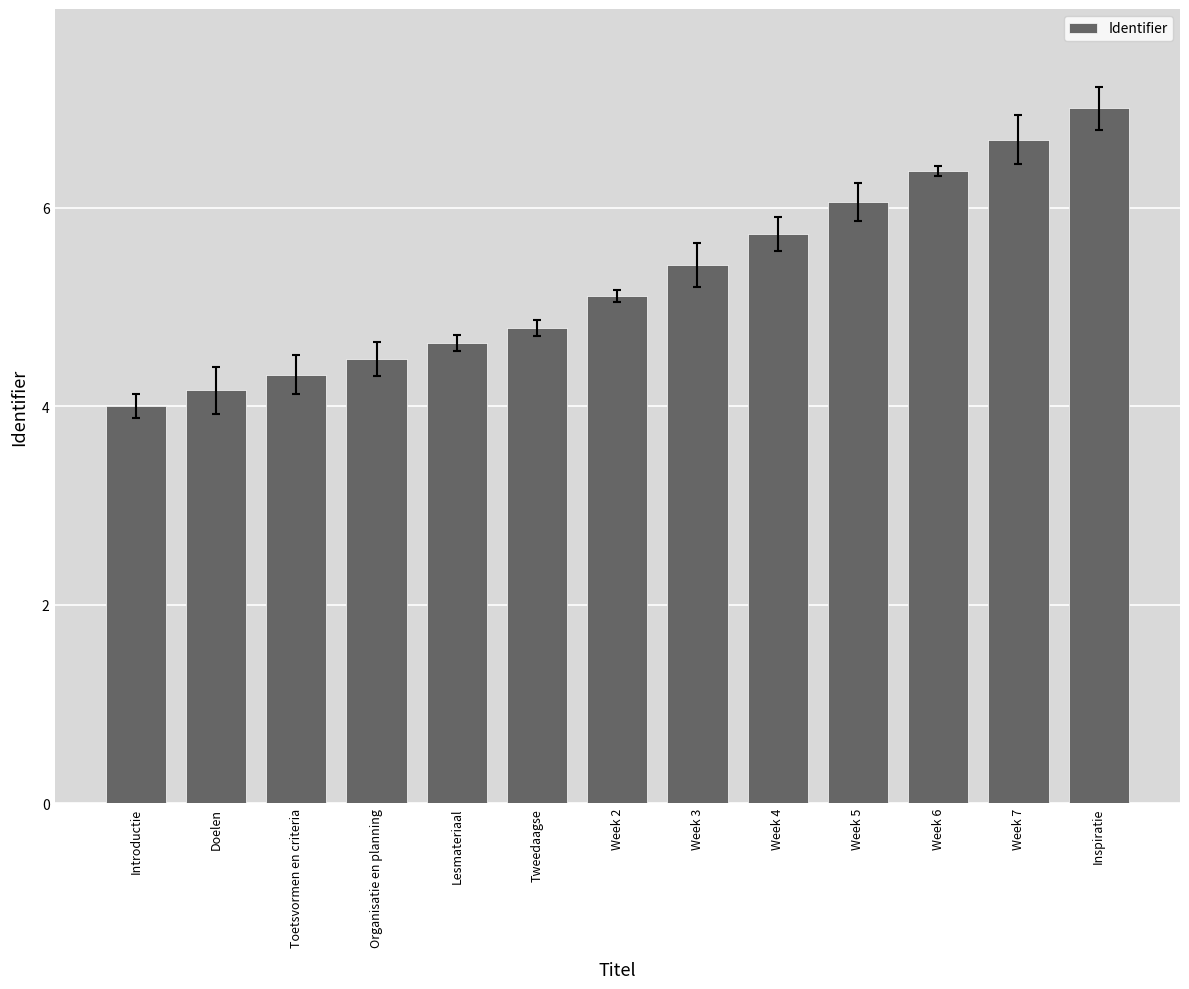

The value at Week 6 is 3.7. True or false?

False